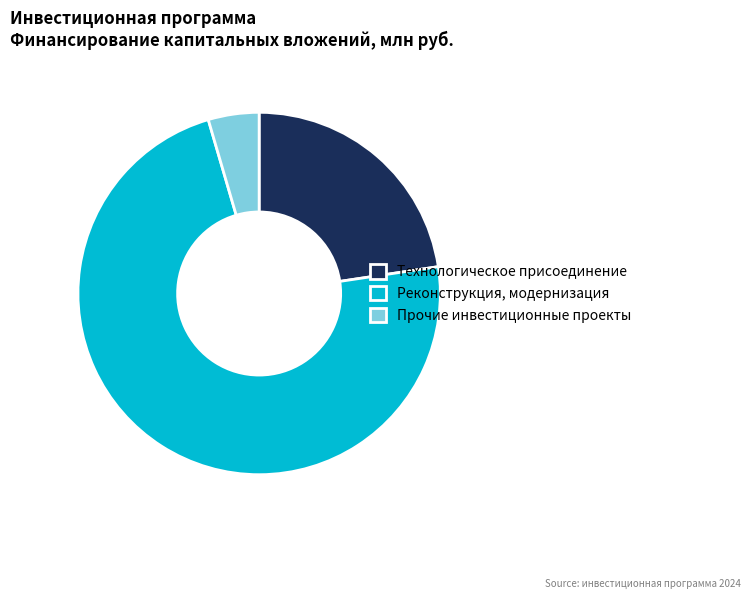

Between Прочие инвестиционные проекты and Реконструкция, модернизация, which is larger?

Реконструкция, модернизация